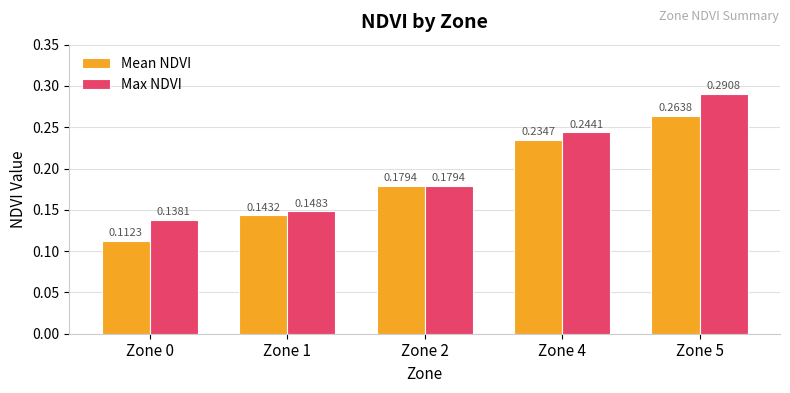

Does the chart contain stacked bars?

No